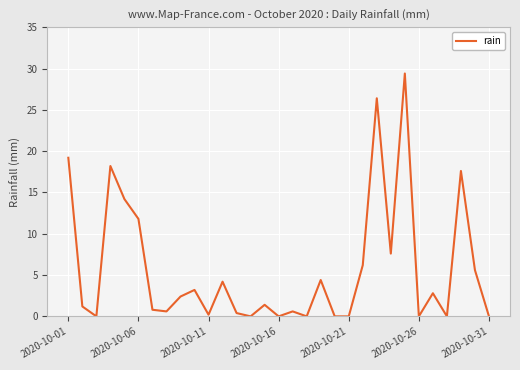

What is the greatest value displayed?

29.4